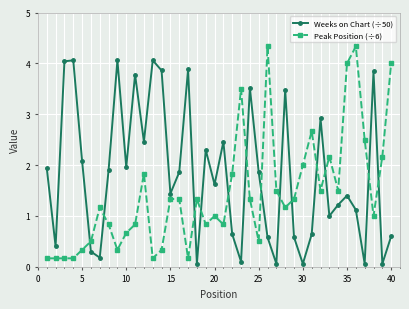

How many distinct data groups are displayed?

2